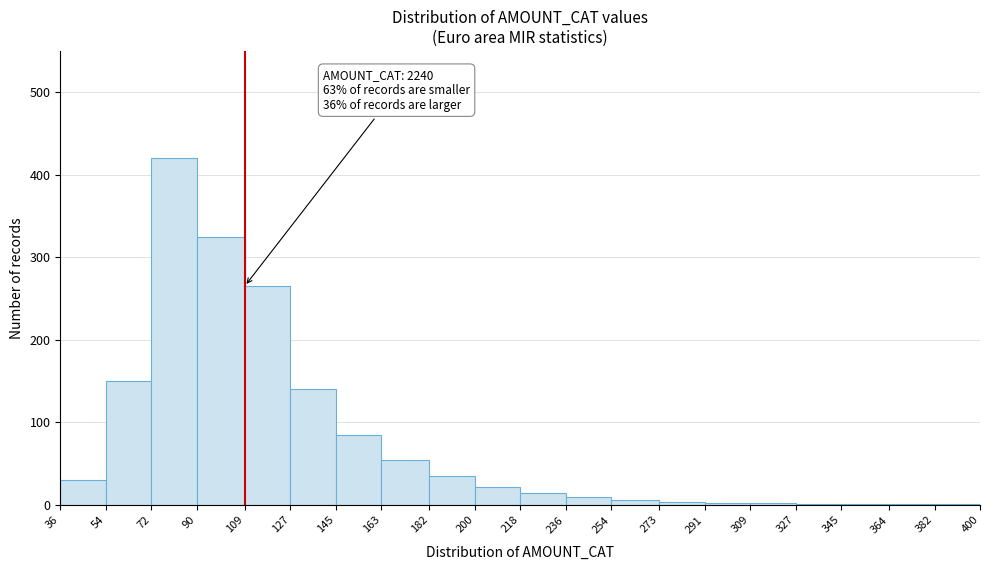

Which range on the x-axis has the tallest bar?

72 to 90